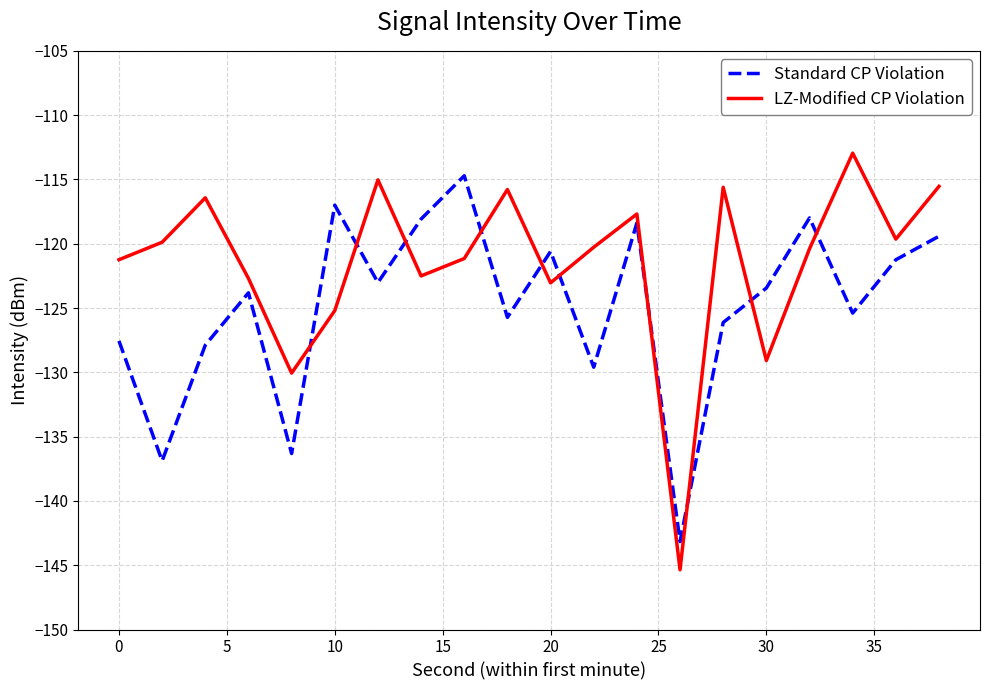

Which series has the widest spread of values?

LZ-Modified CP Violation